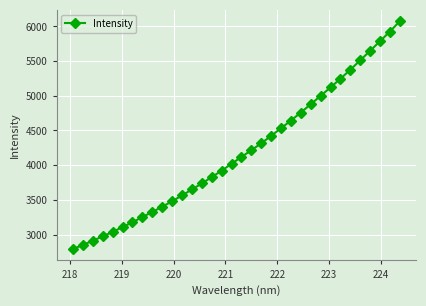

True or false: the data has more than 0 interior local peaks.

False